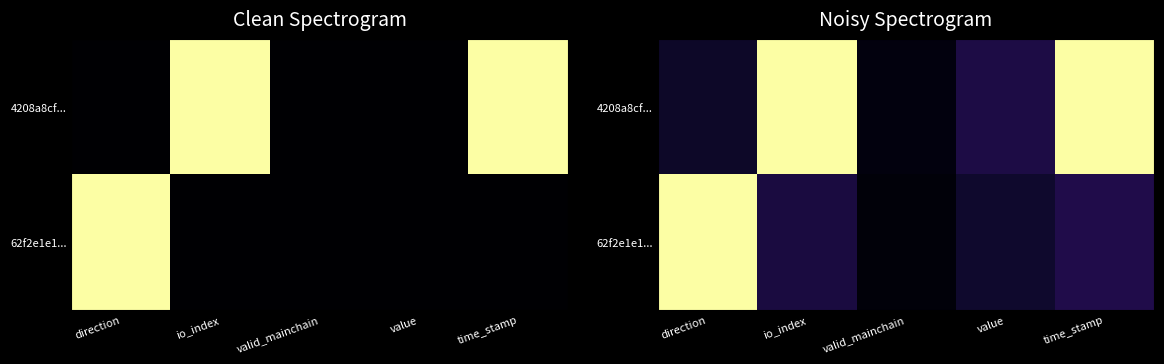

True or false: 62f2e1e1... has a value of 0.0 at valid_mainchain.

False